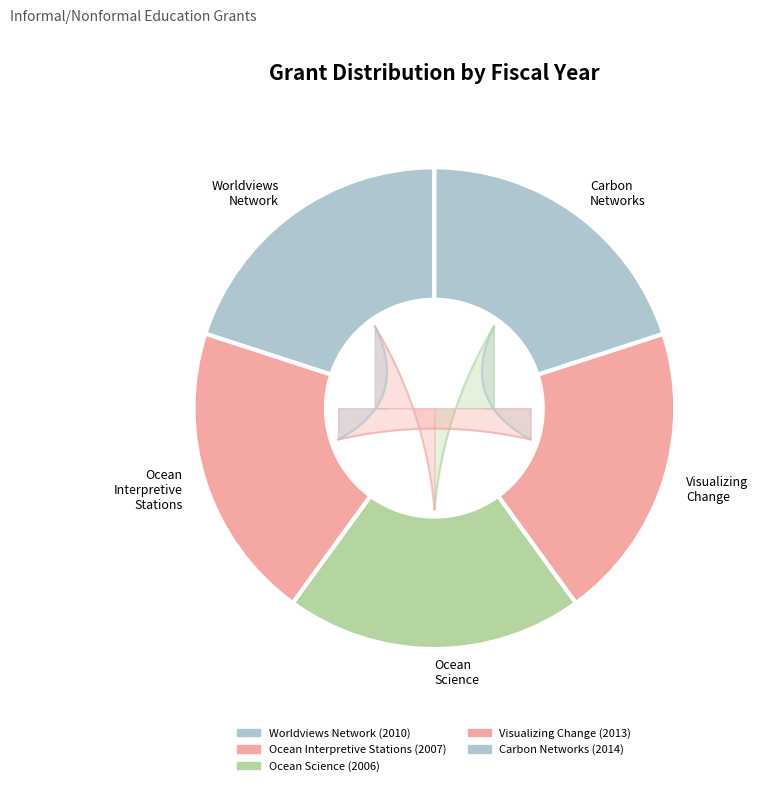

How many slices are in this pie chart?

5